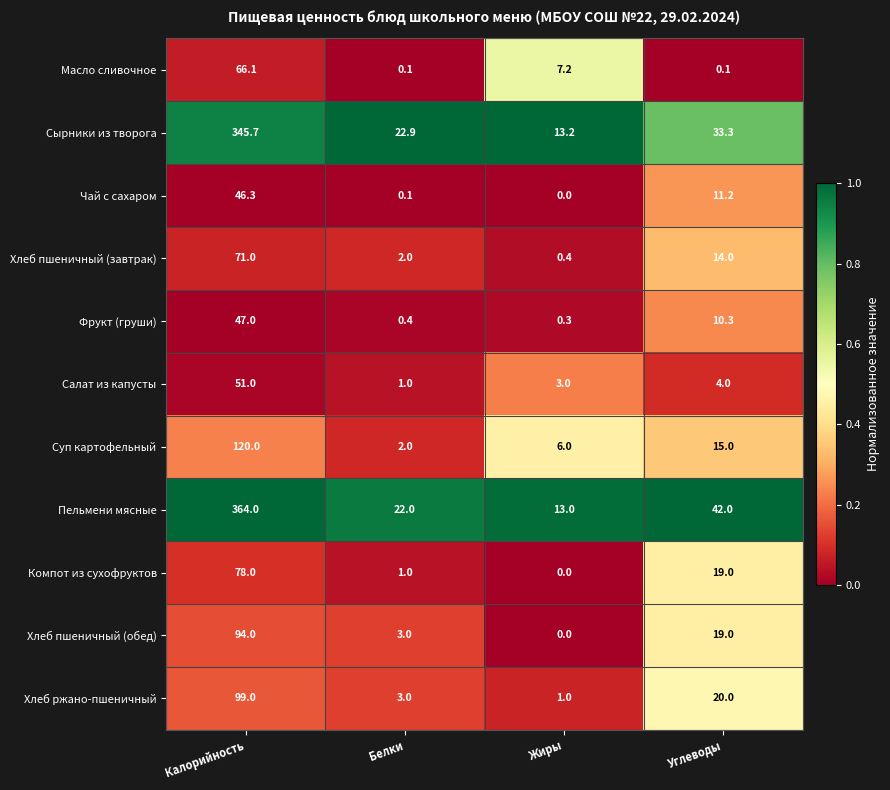

Is the value of Чай с сахаром at Жиры greater than the value of Суп картофельный at Белки?

No